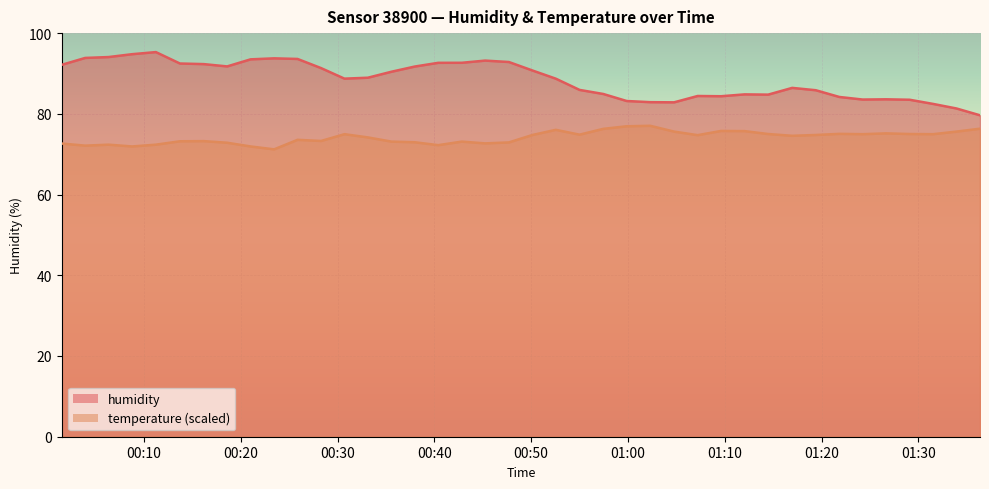

Reading right to left, transcribe all the data shown in this chart.

humidity: 79.6	81.3	82.5	83.5	83.6	83.5	84.2	85.8	86.4	84.8	84.8	84.4	84.4	82.8	82.9	83.2	84.9	85.9	88.7	90.7	92.8	93.2	92.7	92.6	91.7	90.4	89.0	88.7	91.3	93.6	93.8	93.5	91.8	92.3	92.5	95.3	94.8	94.1	93.8	92.2
temperature: 76.3	75.6	75.0	75.0	75.2	75.0	75.0	74.8	74.6	75.0	75.7	75.8	74.7	75.6	77.0	76.9	76.3	74.8	76.0	74.8	72.9	72.7	73.1	72.2	73.0	73.1	74.2	75.0	73.3	73.6	71.2	71.9	72.8	73.2	73.2	72.4	71.9	72.4	72.1	72.6